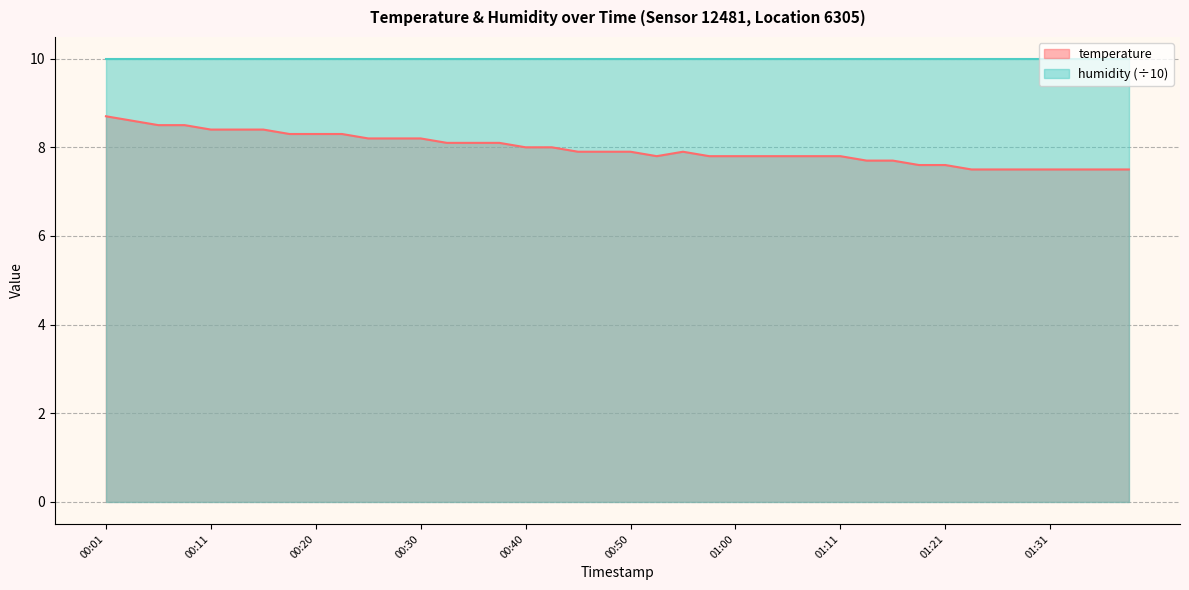

Which label corresponds to the smallest value in the chart?

01:23